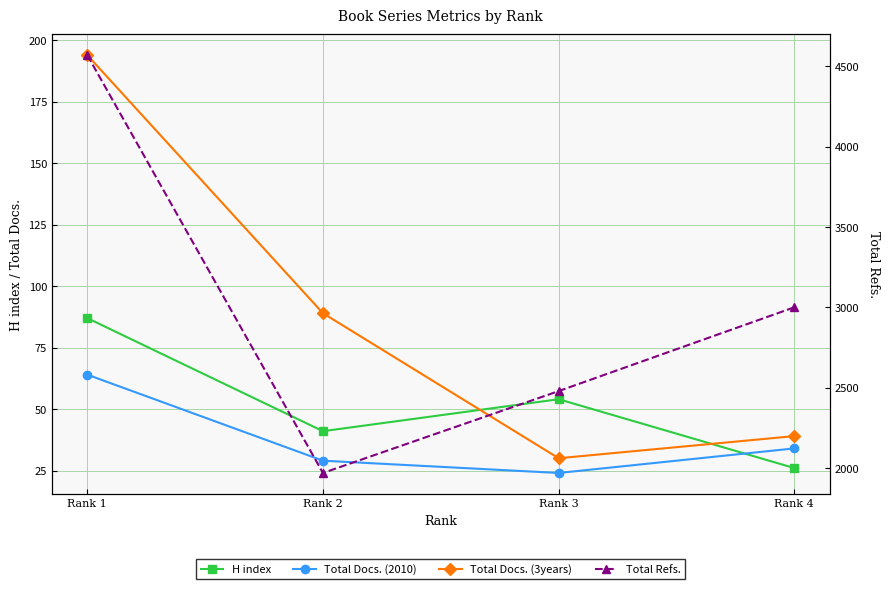

True or false: H index and Total Docs. (2010) cross at least once.

True